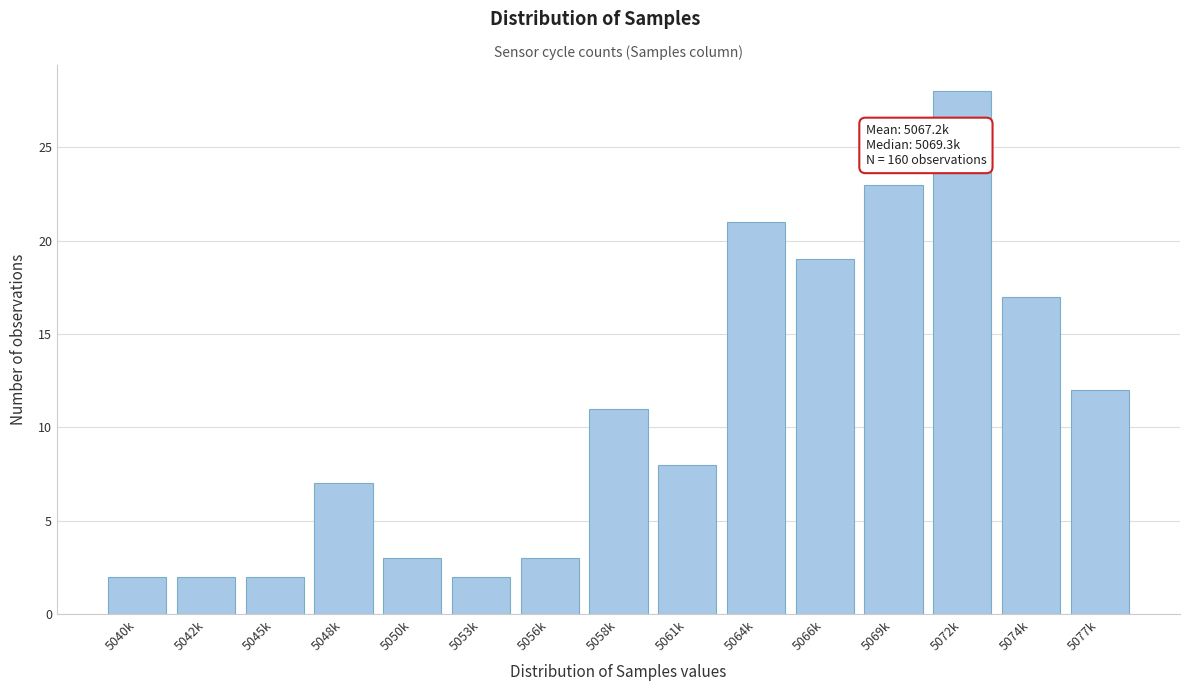

Reading left to right, what are all the values shown in this chart?

5040k=2	5042k=2	5045k=2	5048k=7	5050k=3	5053k=2	5056k=3	5058k=11	5061k=8	5064k=21	5066k=19	5069k=23	5072k=28	5074k=17	5077k=12